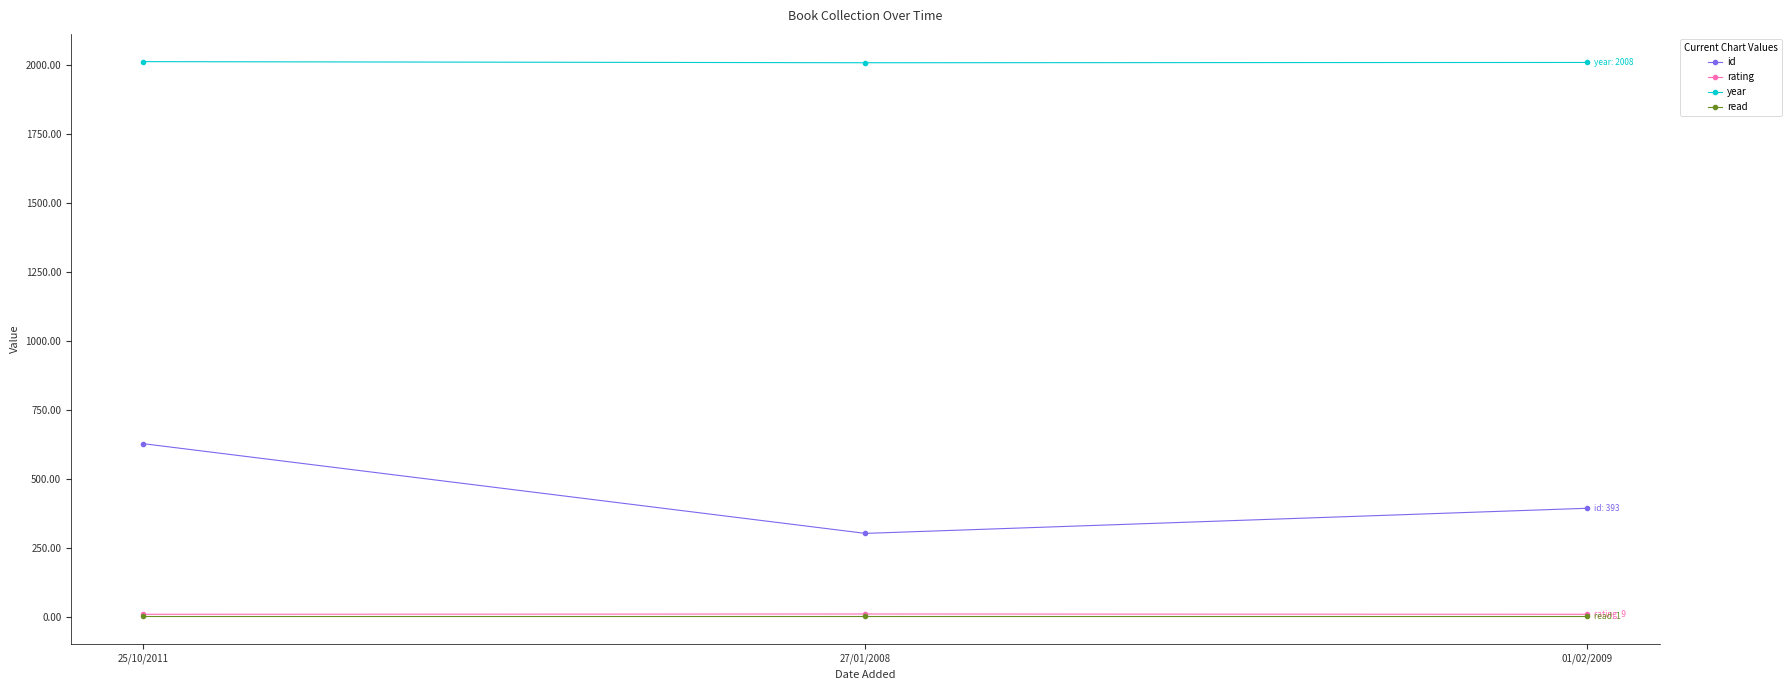

True or false: read has a value of 1 at 01/02/2009.

True